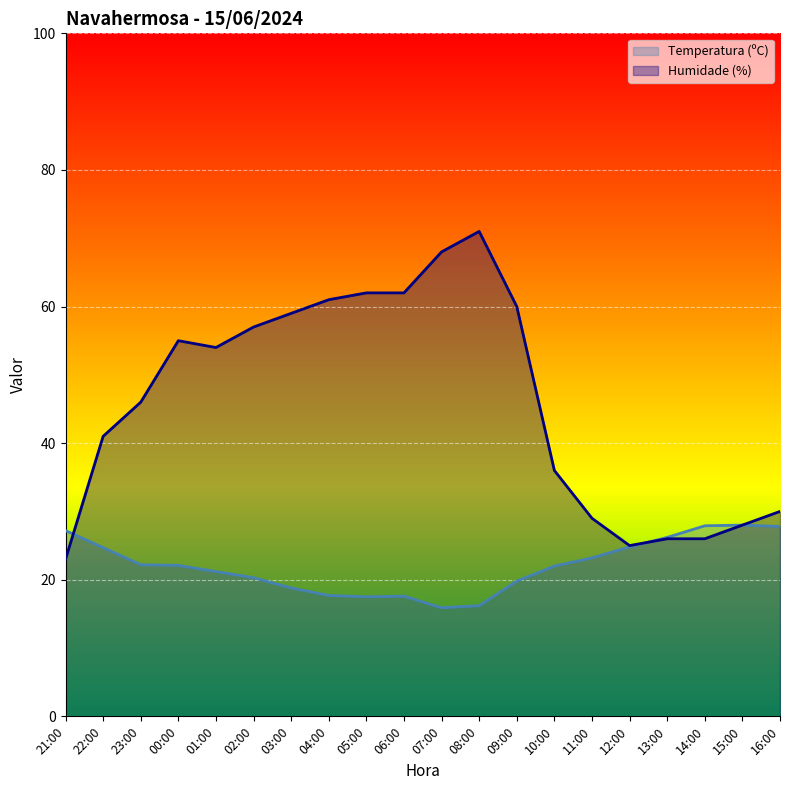

Rank the categories by Temperatura (ºC) value from lowest to highest.

07:00, 08:00, 05:00, 06:00, 04:00, 03:00, 09:00, 02:00, 01:00, 10:00, 00:00, 23:00, 11:00, 22:00, 12:00, 13:00, 21:00, 16:00, 14:00, 15:00